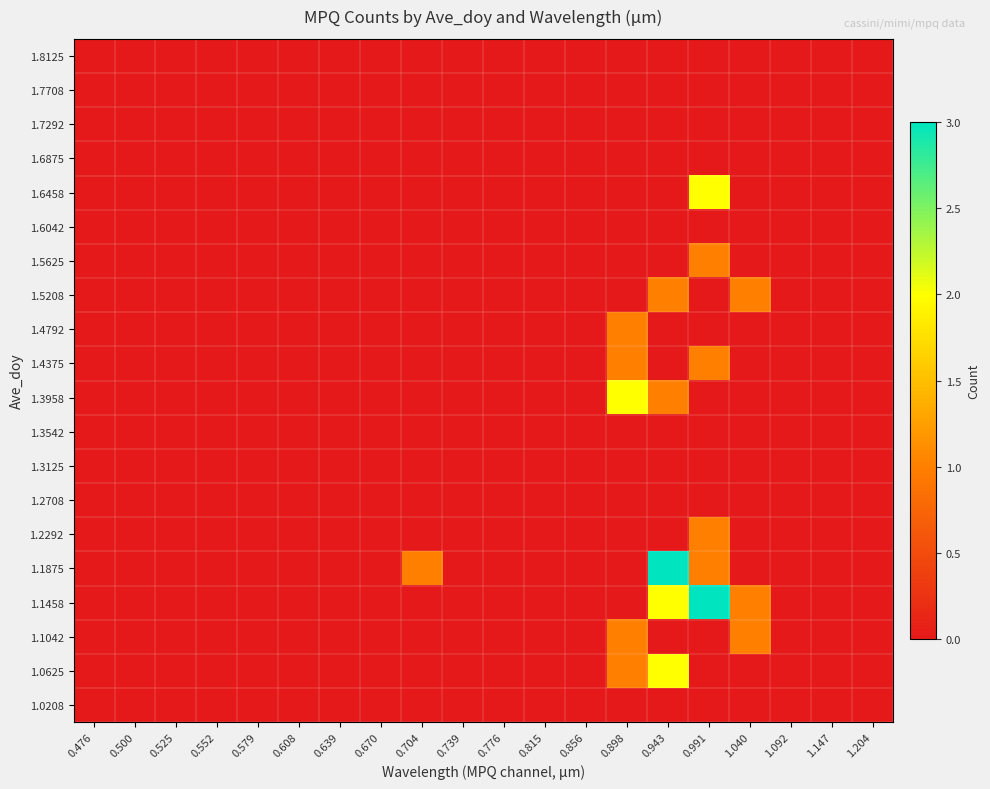

Reading left to right, extract all data points from this chart.

1.0208: 0.476=0	0.500=0	0.525=0	0.552=0	0.579=0	0.608=0	0.639=0	0.670=0	0.704=0	0.739=0	0.776=0	0.815=0	0.856=0	0.898=0	0.943=0	0.991=0	1.040=0	1.092=0	1.147=0	1.204=0
1.0625: 0.476=0	0.500=0	0.525=0	0.552=0	0.579=0	0.608=0	0.639=0	0.670=0	0.704=0	0.739=0	0.776=0	0.815=0	0.856=0	0.898=1	0.943=2	0.991=0	1.040=0	1.092=0	1.147=0	1.204=0
1.1042: 0.476=0	0.500=0	0.525=0	0.552=0	0.579=0	0.608=0	0.639=0	0.670=0	0.704=0	0.739=0	0.776=0	0.815=0	0.856=0	0.898=1	0.943=0	0.991=0	1.040=1	1.092=0	1.147=0	1.204=0
1.1458: 0.476=0	0.500=0	0.525=0	0.552=0	0.579=0	0.608=0	0.639=0	0.670=0	0.704=0	0.739=0	0.776=0	0.815=0	0.856=0	0.898=0	0.943=2	0.991=3	1.040=1	1.092=0	1.147=0	1.204=0
1.1875: 0.476=0	0.500=0	0.525=0	0.552=0	0.579=0	0.608=0	0.639=0	0.670=0	0.704=1	0.739=0	0.776=0	0.815=0	0.856=0	0.898=0	0.943=3	0.991=1	1.040=0	1.092=0	1.147=0	1.204=0
1.2292: 0.476=0	0.500=0	0.525=0	0.552=0	0.579=0	0.608=0	0.639=0	0.670=0	0.704=0	0.739=0	0.776=0	0.815=0	0.856=0	0.898=0	0.943=0	0.991=1	1.040=0	1.092=0	1.147=0	1.204=0
1.2708: 0.476=0	0.500=0	0.525=0	0.552=0	0.579=0	0.608=0	0.639=0	0.670=0	0.704=0	0.739=0	0.776=0	0.815=0	0.856=0	0.898=0	0.943=0	0.991=0	1.040=0	1.092=0	1.147=0	1.204=0
1.3125: 0.476=0	0.500=0	0.525=0	0.552=0	0.579=0	0.608=0	0.639=0	0.670=0	0.704=0	0.739=0	0.776=0	0.815=0	0.856=0	0.898=0	0.943=0	0.991=0	1.040=0	1.092=0	1.147=0	1.204=0
1.3542: 0.476=0	0.500=0	0.525=0	0.552=0	0.579=0	0.608=0	0.639=0	0.670=0	0.704=0	0.739=0	0.776=0	0.815=0	0.856=0	0.898=0	0.943=0	0.991=0	1.040=0	1.092=0	1.147=0	1.204=0
1.3958: 0.476=0	0.500=0	0.525=0	0.552=0	0.579=0	0.608=0	0.639=0	0.670=0	0.704=0	0.739=0	0.776=0	0.815=0	0.856=0	0.898=2	0.943=1	0.991=0	1.040=0	1.092=0	1.147=0	1.204=0
1.4375: 0.476=0	0.500=0	0.525=0	0.552=0	0.579=0	0.608=0	0.639=0	0.670=0	0.704=0	0.739=0	0.776=0	0.815=0	0.856=0	0.898=1	0.943=0	0.991=1	1.040=0	1.092=0	1.147=0	1.204=0
1.4792: 0.476=0	0.500=0	0.525=0	0.552=0	0.579=0	0.608=0	0.639=0	0.670=0	0.704=0	0.739=0	0.776=0	0.815=0	0.856=0	0.898=1	0.943=0	0.991=0	1.040=0	1.092=0	1.147=0	1.204=0
1.5208: 0.476=0	0.500=0	0.525=0	0.552=0	0.579=0	0.608=0	0.639=0	0.670=0	0.704=0	0.739=0	0.776=0	0.815=0	0.856=0	0.898=0	0.943=1	0.991=0	1.040=1	1.092=0	1.147=0	1.204=0
1.5625: 0.476=0	0.500=0	0.525=0	0.552=0	0.579=0	0.608=0	0.639=0	0.670=0	0.704=0	0.739=0	0.776=0	0.815=0	0.856=0	0.898=0	0.943=0	0.991=1	1.040=0	1.092=0	1.147=0	1.204=0
1.6042: 0.476=0	0.500=0	0.525=0	0.552=0	0.579=0	0.608=0	0.639=0	0.670=0	0.704=0	0.739=0	0.776=0	0.815=0	0.856=0	0.898=0	0.943=0	0.991=0	1.040=0	1.092=0	1.147=0	1.204=0
1.6458: 0.476=0	0.500=0	0.525=0	0.552=0	0.579=0	0.608=0	0.639=0	0.670=0	0.704=0	0.739=0	0.776=0	0.815=0	0.856=0	0.898=0	0.943=0	0.991=2	1.040=0	1.092=0	1.147=0	1.204=0
1.6875: 0.476=0	0.500=0	0.525=0	0.552=0	0.579=0	0.608=0	0.639=0	0.670=0	0.704=0	0.739=0	0.776=0	0.815=0	0.856=0	0.898=0	0.943=0	0.991=0	1.040=0	1.092=0	1.147=0	1.204=0
1.7292: 0.476=0	0.500=0	0.525=0	0.552=0	0.579=0	0.608=0	0.639=0	0.670=0	0.704=0	0.739=0	0.776=0	0.815=0	0.856=0	0.898=0	0.943=0	0.991=0	1.040=0	1.092=0	1.147=0	1.204=0
1.7708: 0.476=0	0.500=0	0.525=0	0.552=0	0.579=0	0.608=0	0.639=0	0.670=0	0.704=0	0.739=0	0.776=0	0.815=0	0.856=0	0.898=0	0.943=0	0.991=0	1.040=0	1.092=0	1.147=0	1.204=0
1.8125: 0.476=0	0.500=0	0.525=0	0.552=0	0.579=0	0.608=0	0.639=0	0.670=0	0.704=0	0.739=0	0.776=0	0.815=0	0.856=0	0.898=0	0.943=0	0.991=0	1.040=0	1.092=0	1.147=0	1.204=0